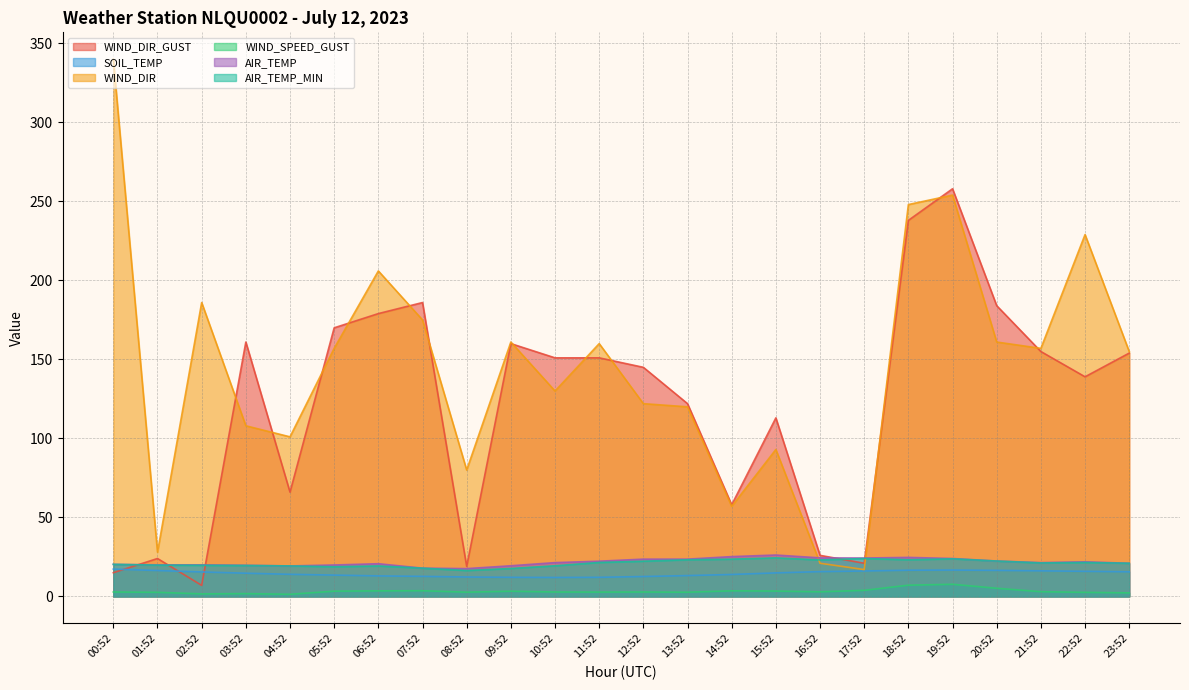

List the labels in order of SOIL_TEMP value, largest first.

00:52, 19:52, 18:52, 20:52, 01:52, 21:52, 17:52, 22:52, 16:52, 23:52, 02:52, 15:52, 03:52, 04:52, 14:52, 05:52, 13:52, 06:52, 07:52, 12:52, 08:52, 09:52, 11:52, 10:52